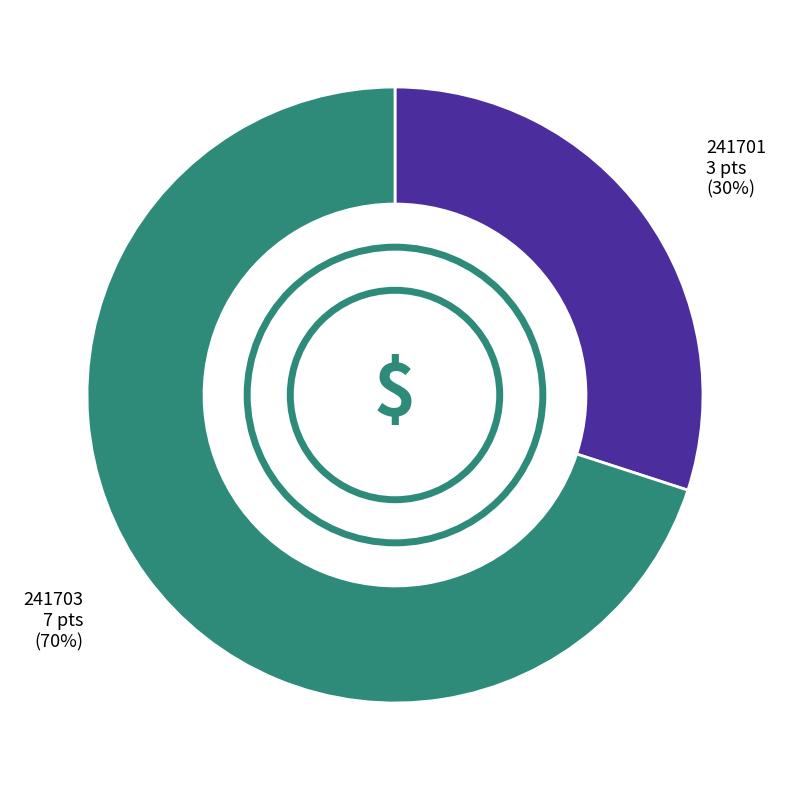

To the nearest percent, what is the combined percentage of 241703 and 241701?

100%